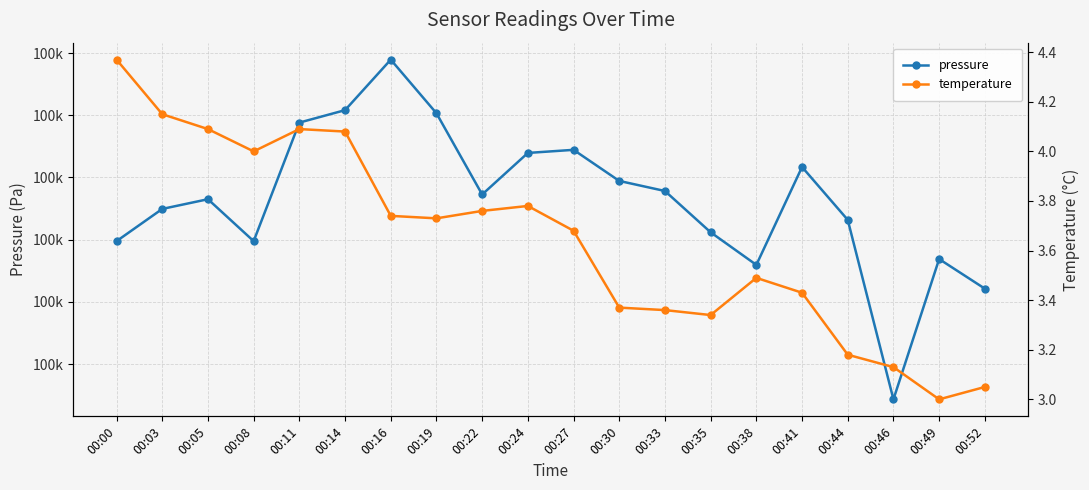

Read the temperature value at 00:03.

4.2